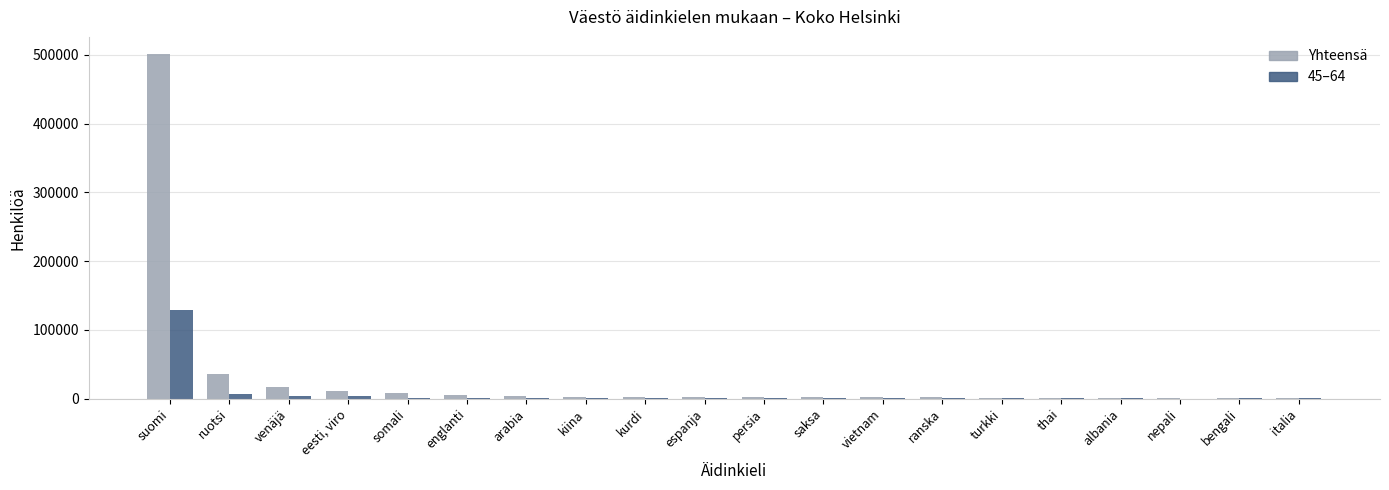

Which series has the widest spread of values?

Yhteensä